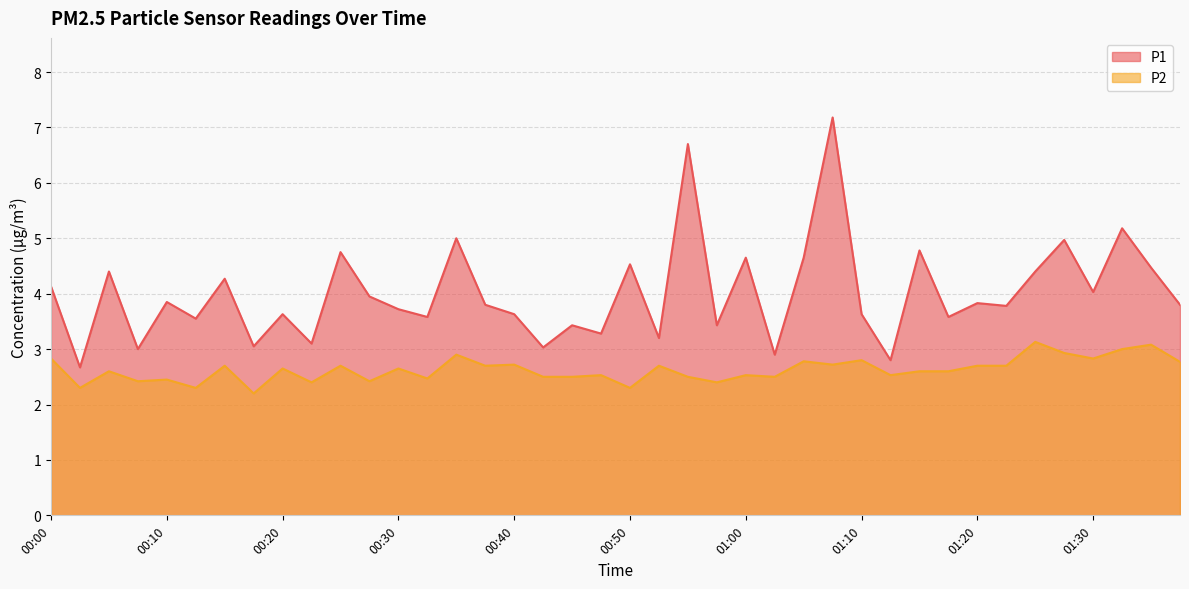

At which label is P2 closest to 2?

00:18